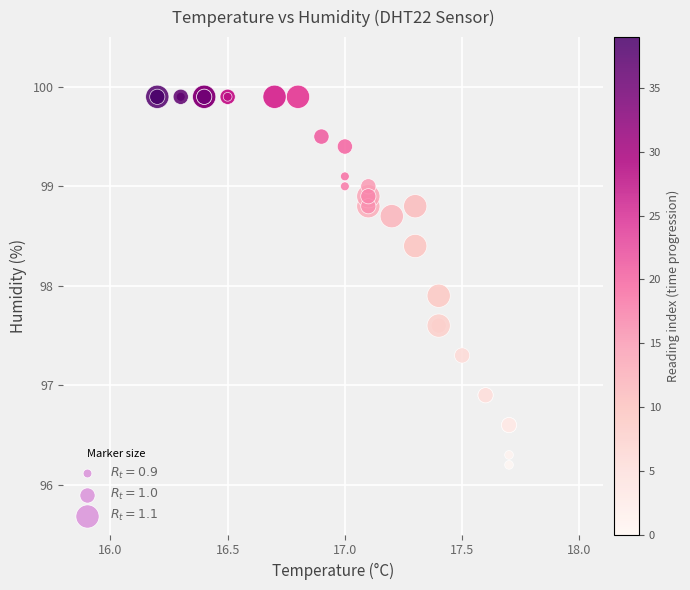

What Y value in the scatter plot is closest to 98?

97.9